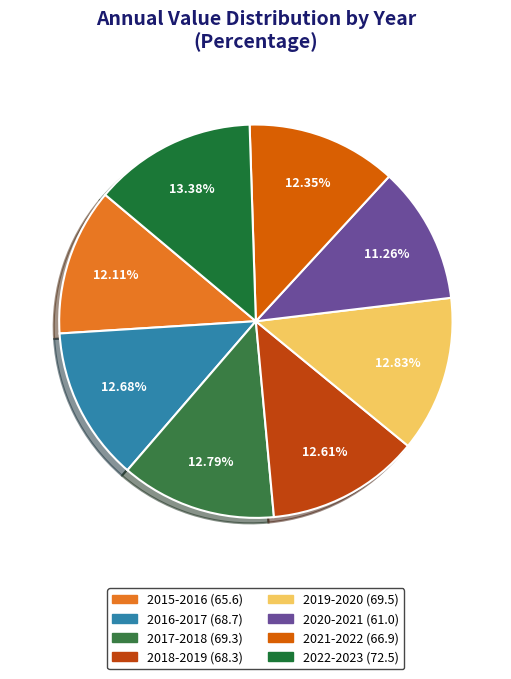

How many segments does this pie chart have?

8